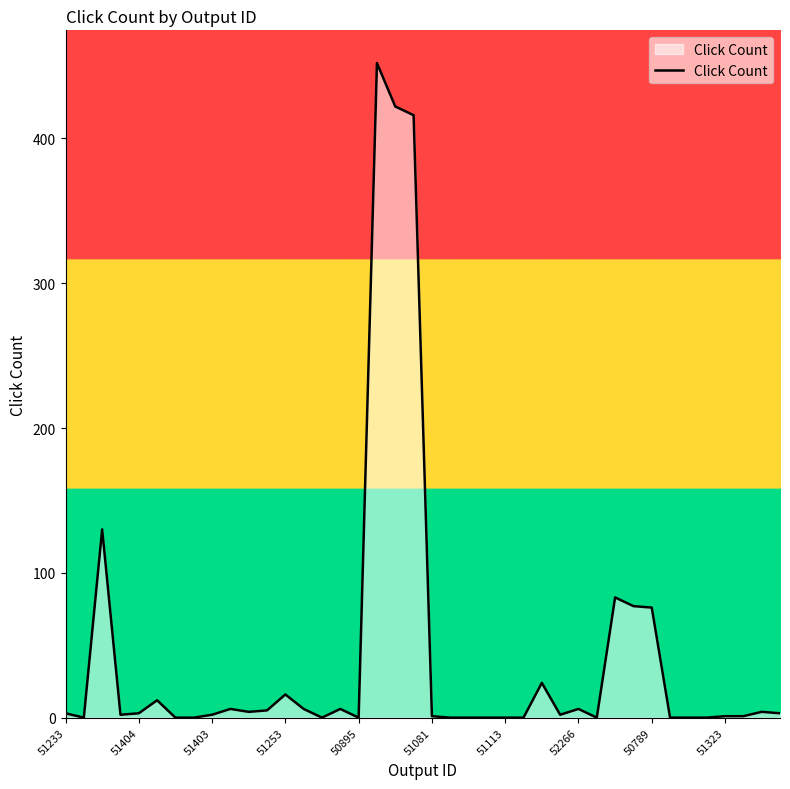

What is the sum of all values?

1763